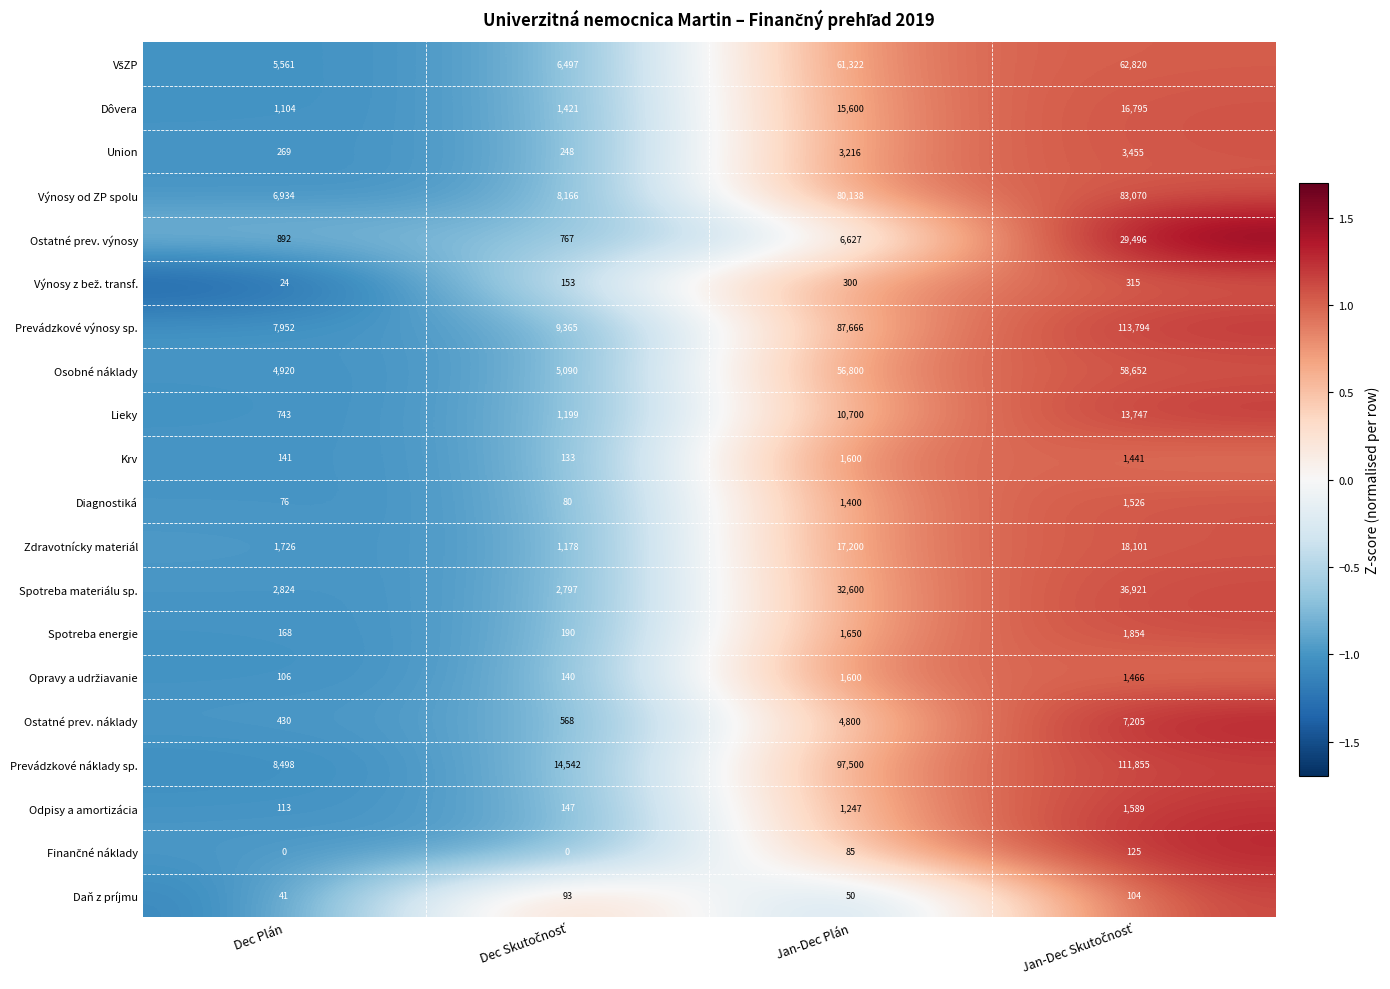

What is the maximum value for Zdravotnícky materiál?

18101